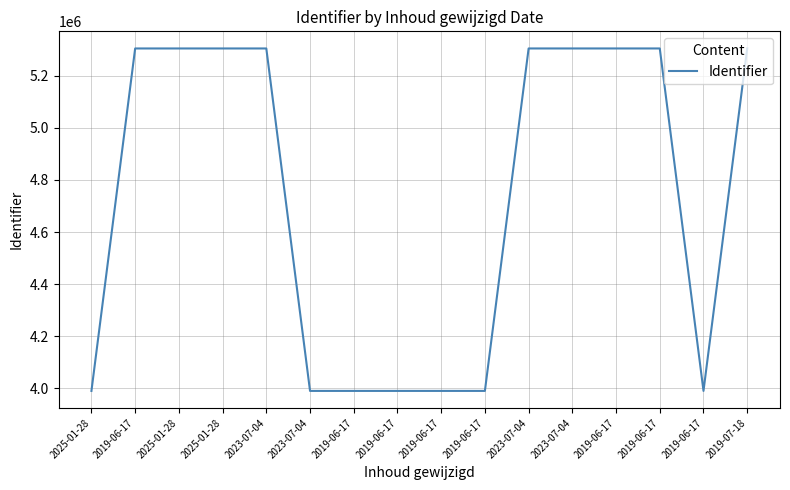

The value at 2019-06-17 is 3336301. True or false?

False